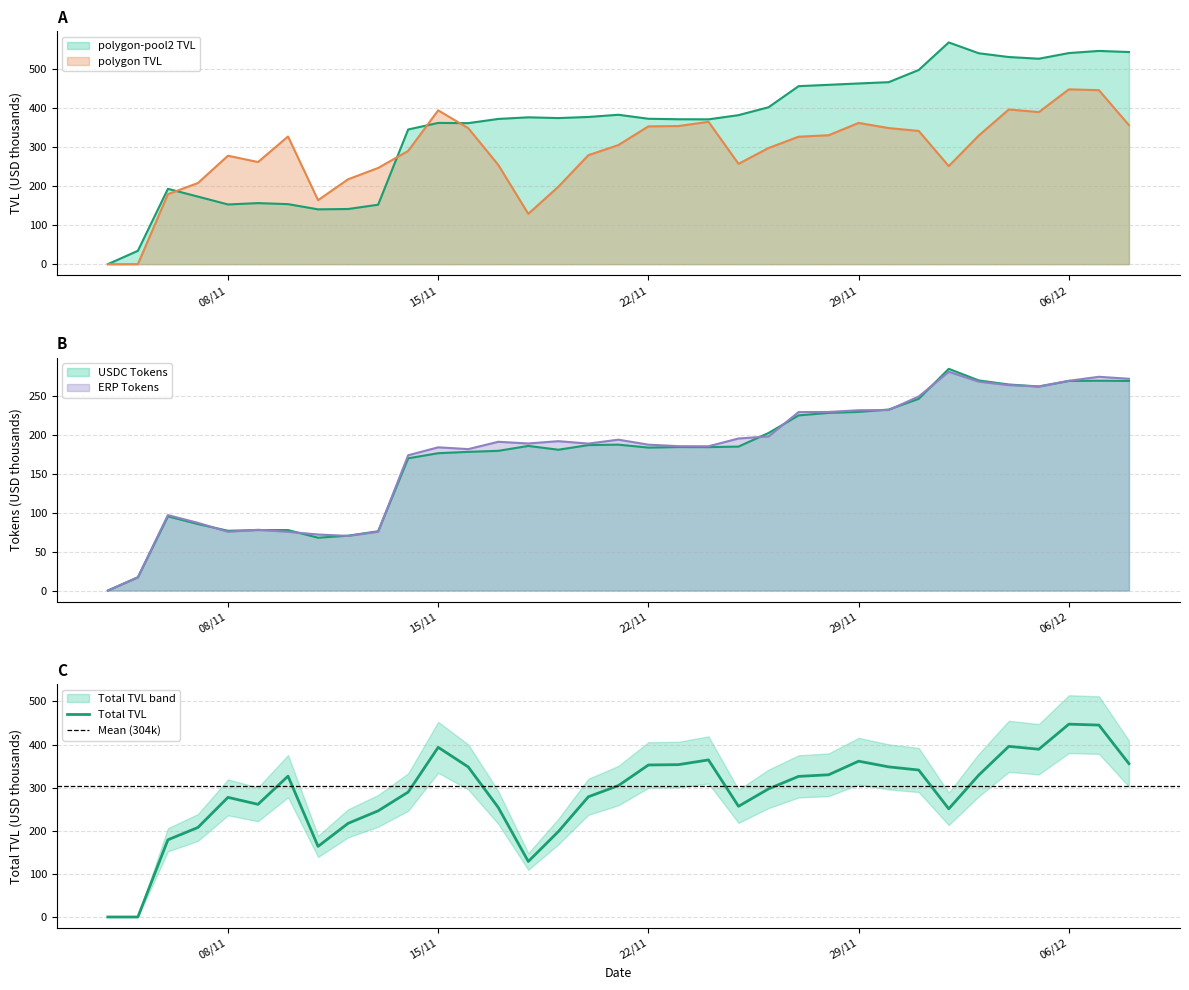

How many values in Total_TVL are above zero?

33